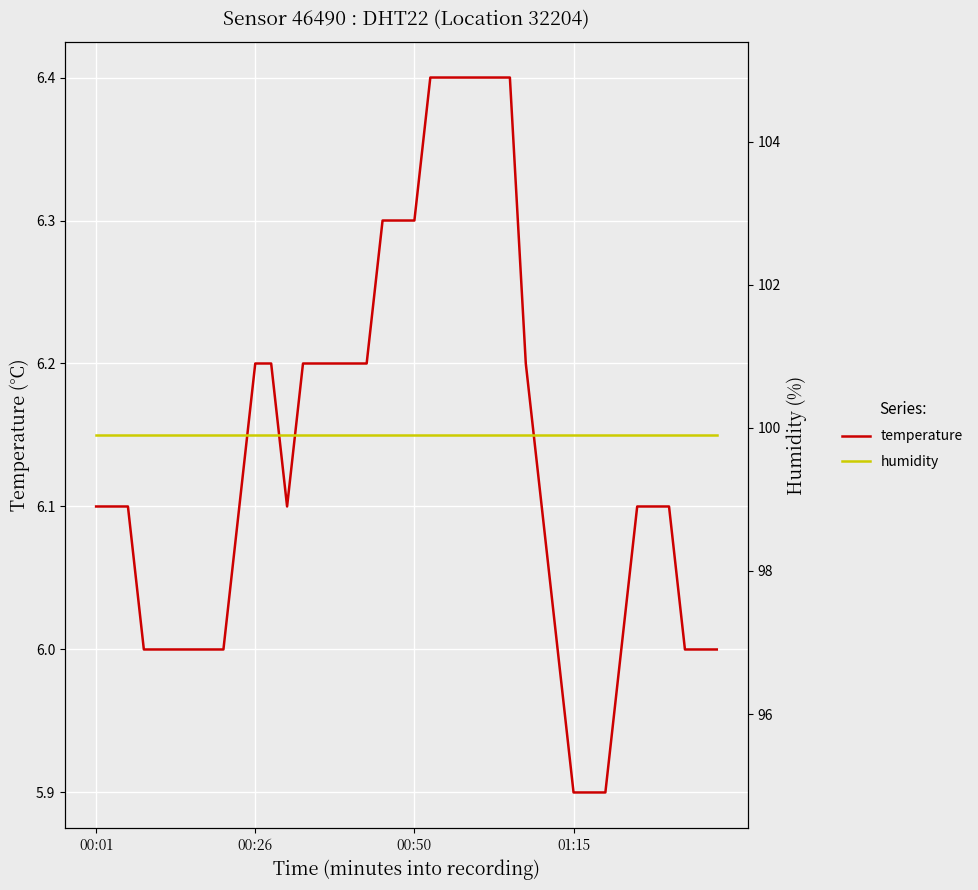

What are all the series names shown in the legend?

temperature, humidity